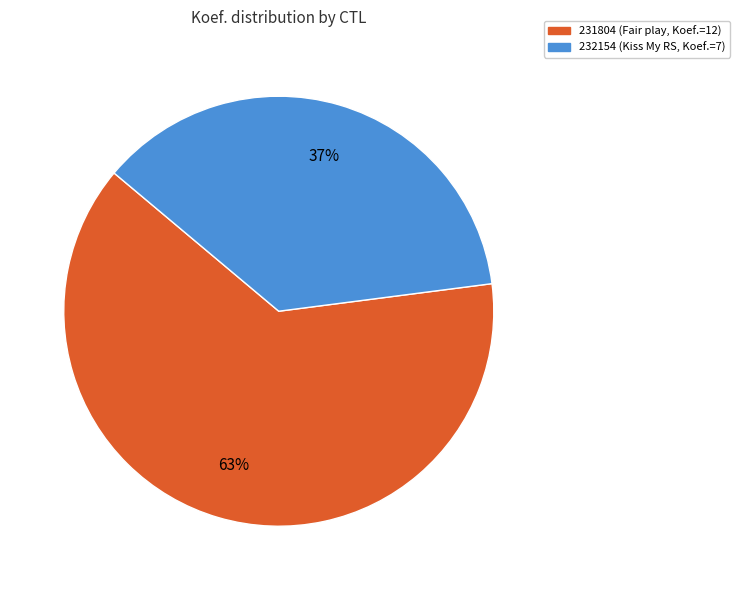

How many segments does this pie chart have?

2